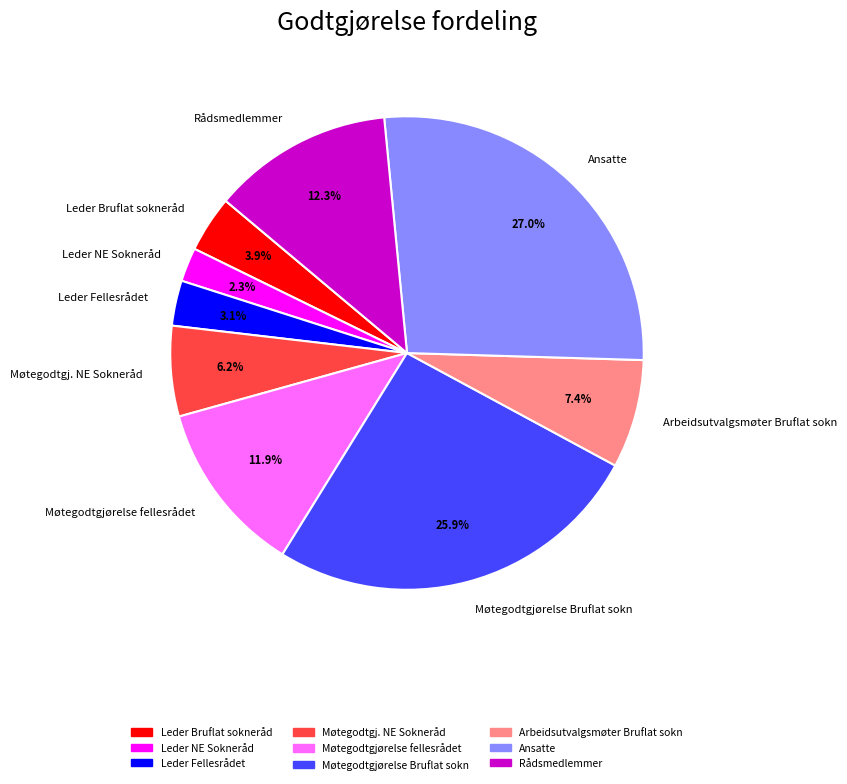

Which slice is the largest?

Ansatte